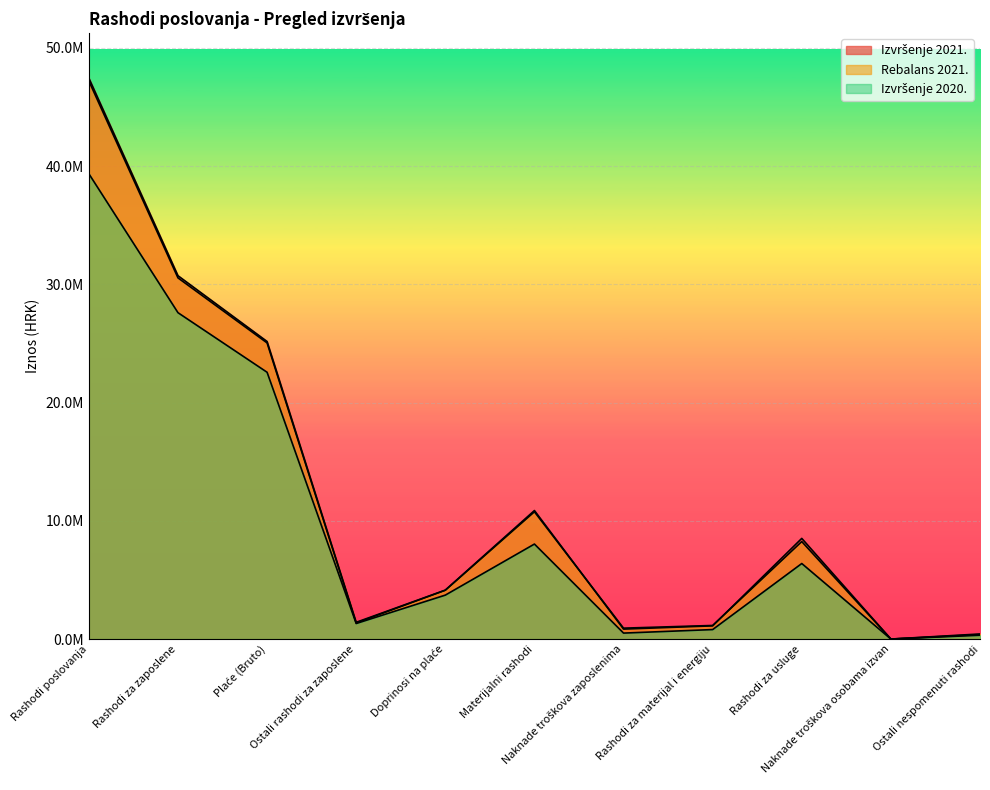

What is the smallest value displayed?

2854.4